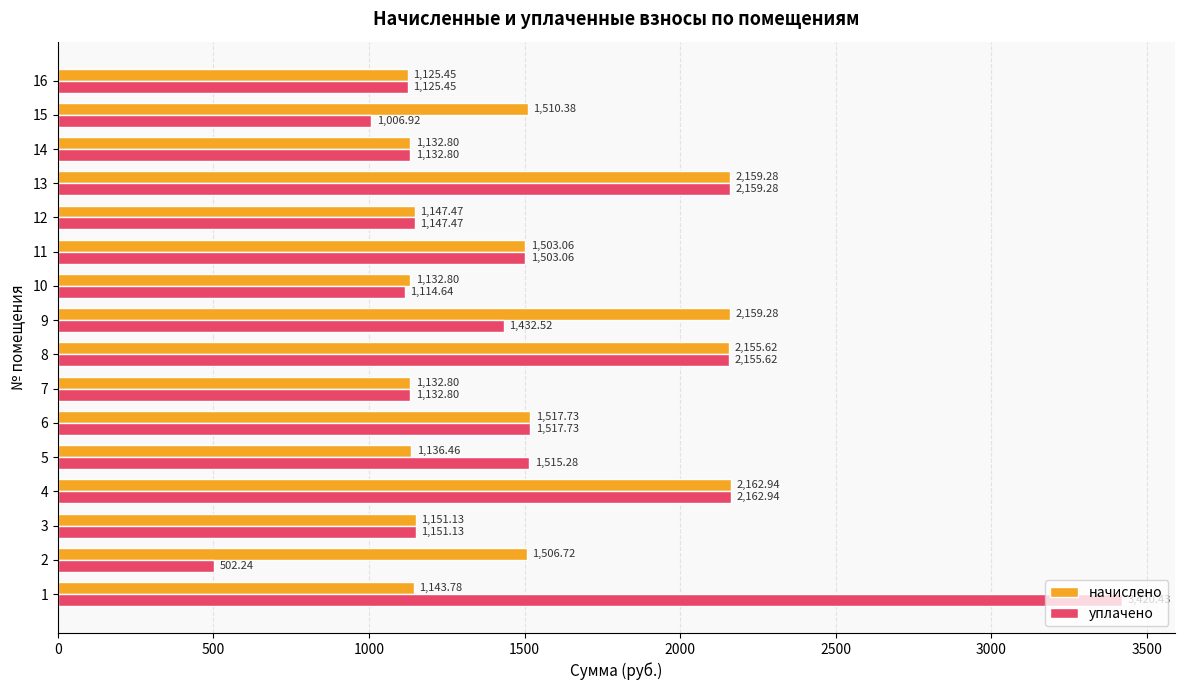

What is the total value across all series at 11?

3006.1